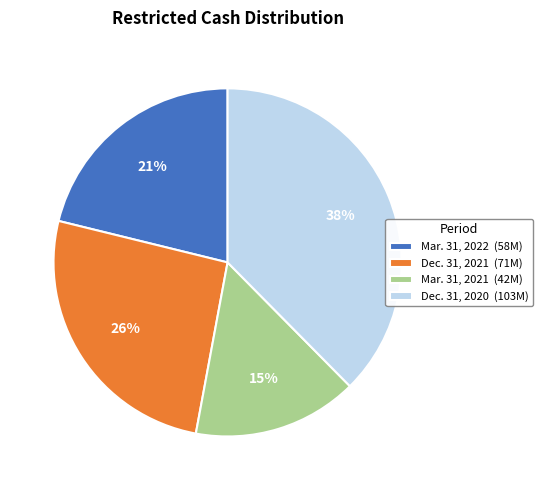

Is Dec. 31, 2020 the majority of the pie?

No